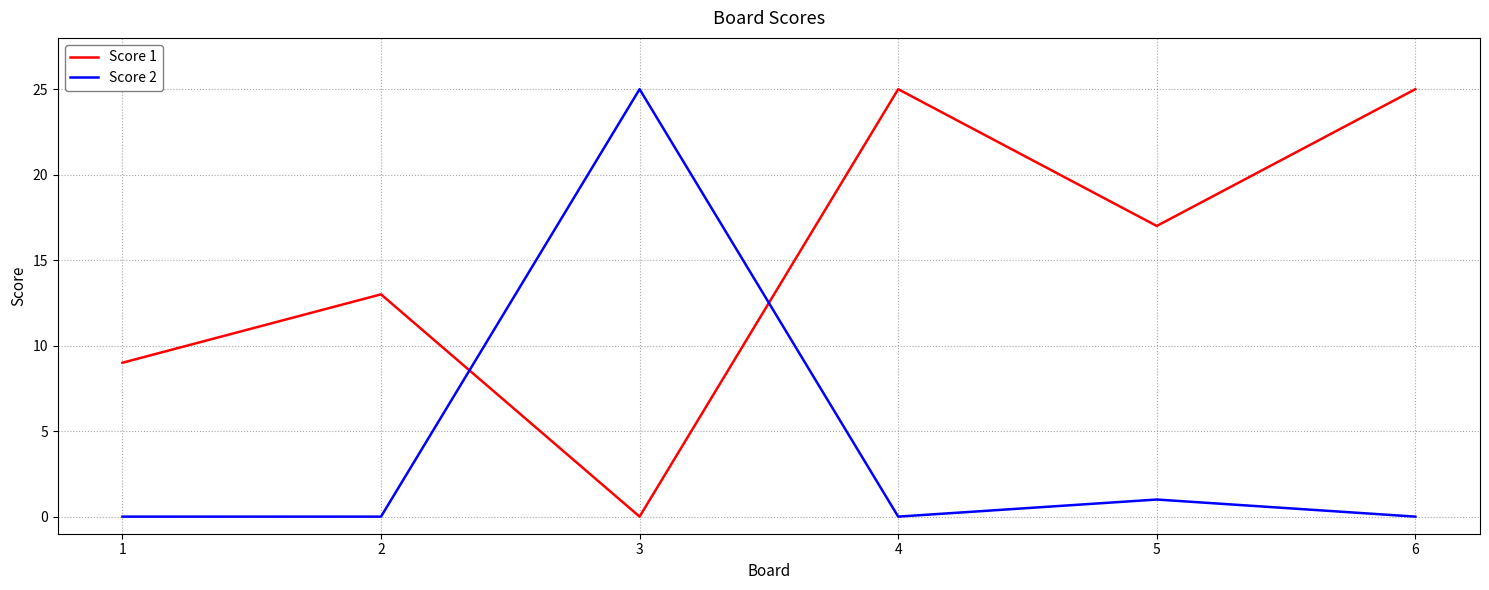

Reading left to right, list all the values displayed in this chart.

Score 1: 9	13	0	25	17	25
Score 2: 0	0	25	0	1	0